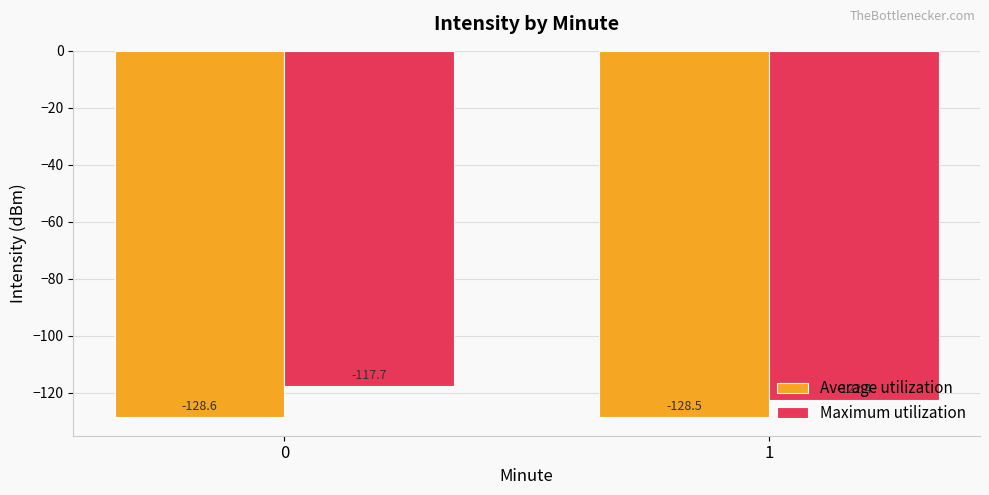

What is the difference between the maximum and minimum values in the Average utilization series?

0.1